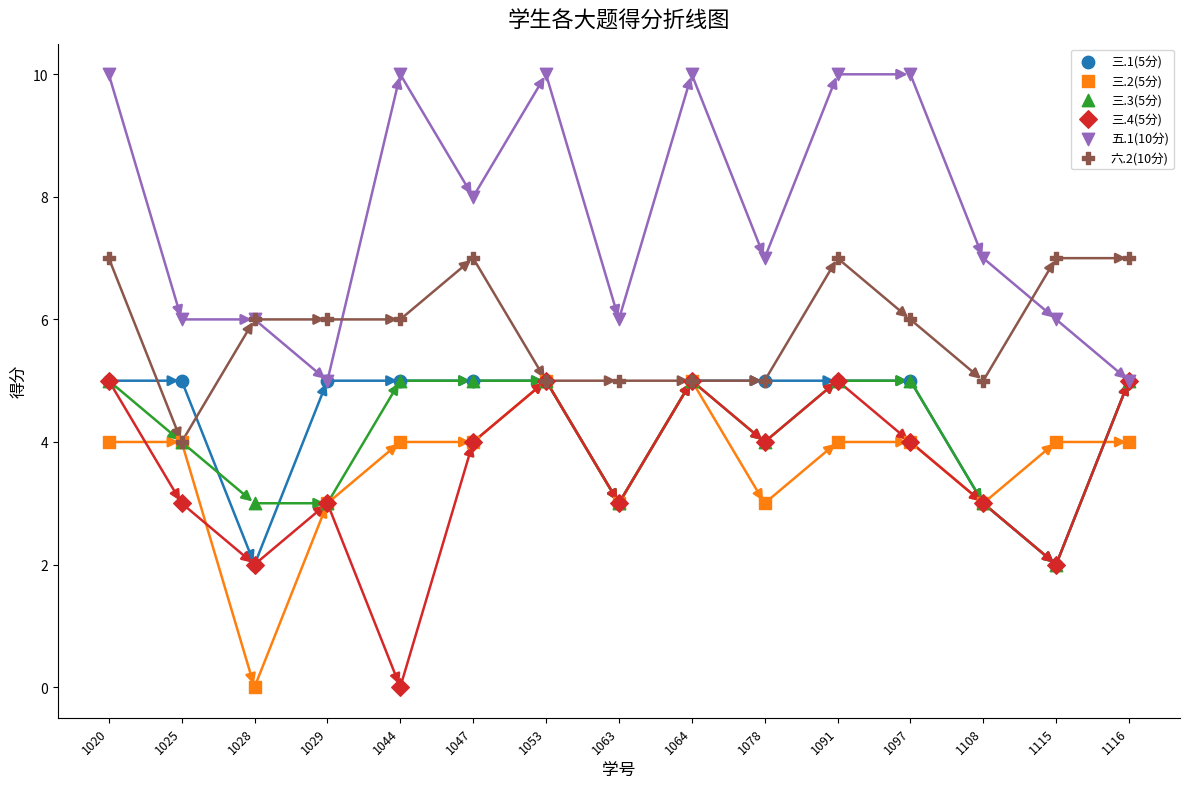

Which series contains the highest Y value?

五.1(10分)